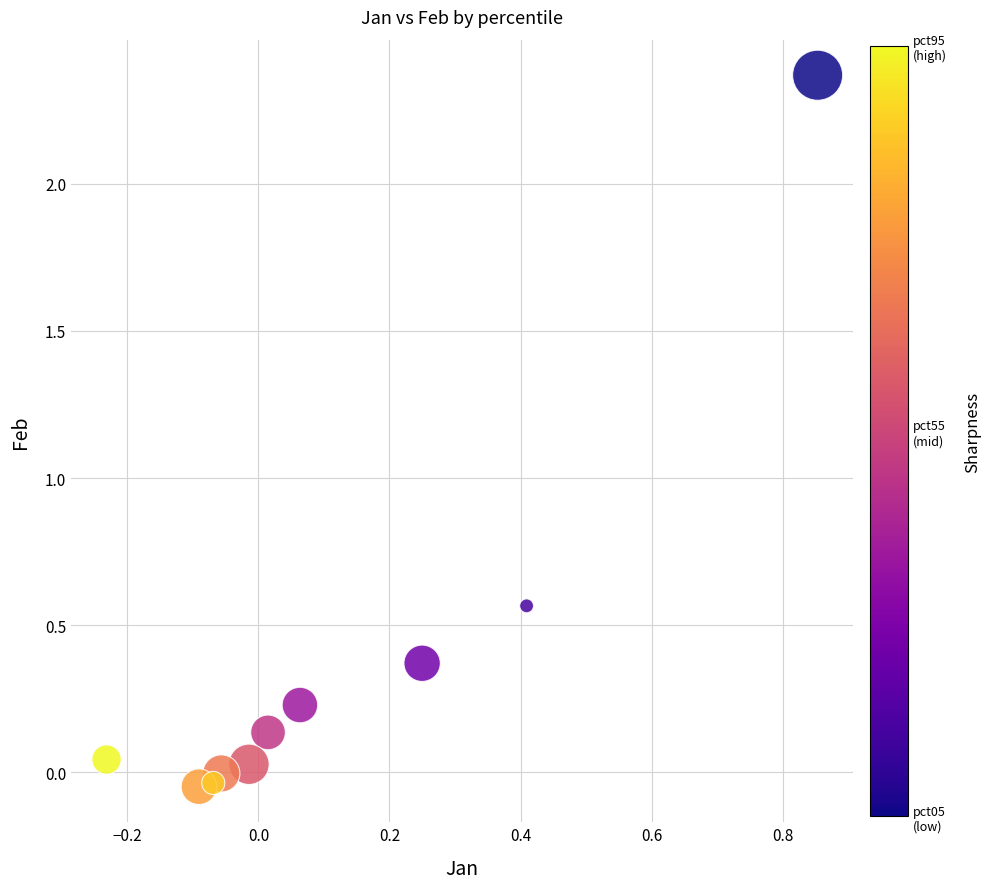

What is the range of X values (max minus min)?

1.1